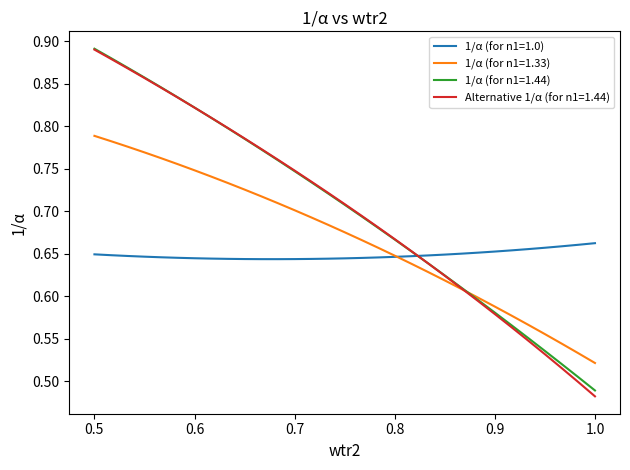

Count the 1/α (for n1=1.0) values in the range 0 to 1.

31